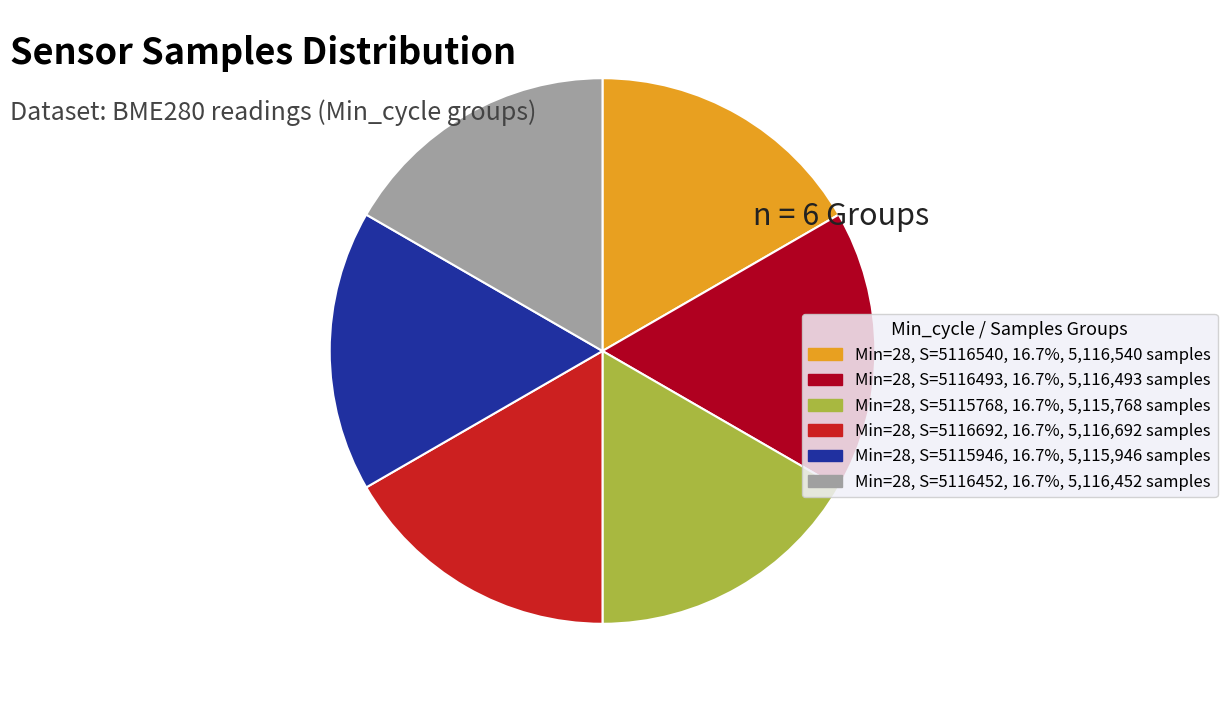

Does any single category account for the majority?

No